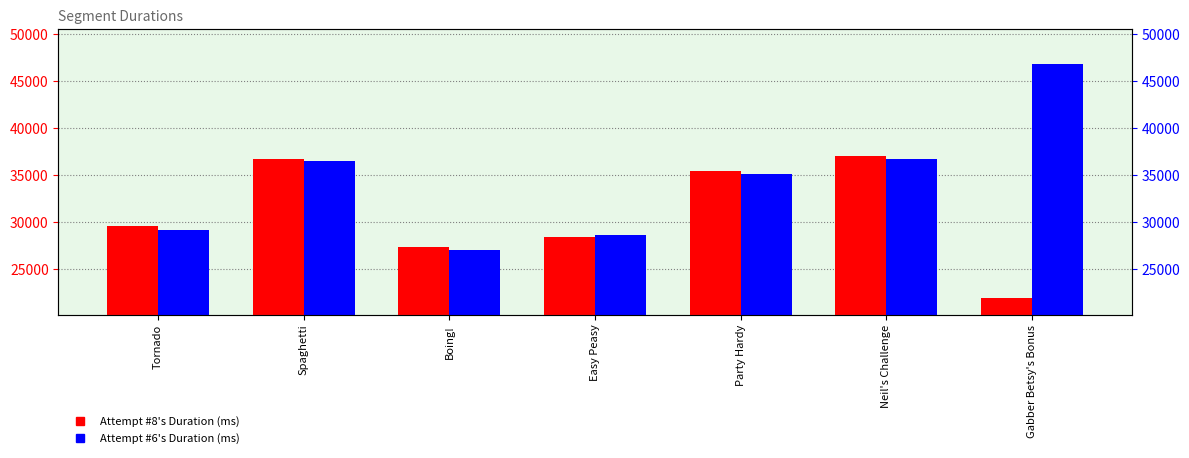

What is the spread (max minus min) of values at Party Hardy?

387